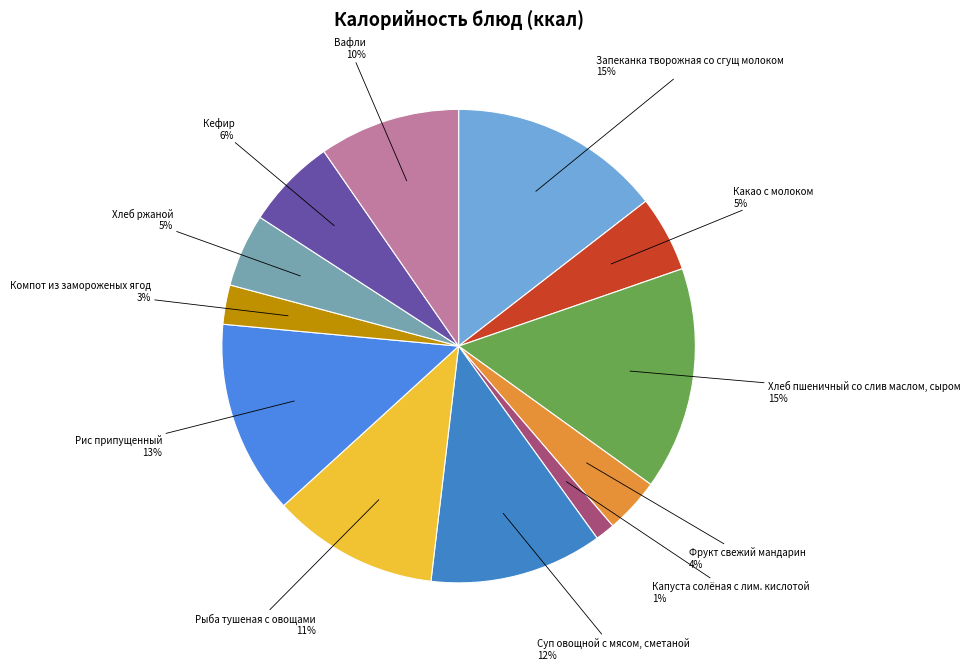

What is the smallest slice in the pie chart?

Капуста солёная с лим. кислотой